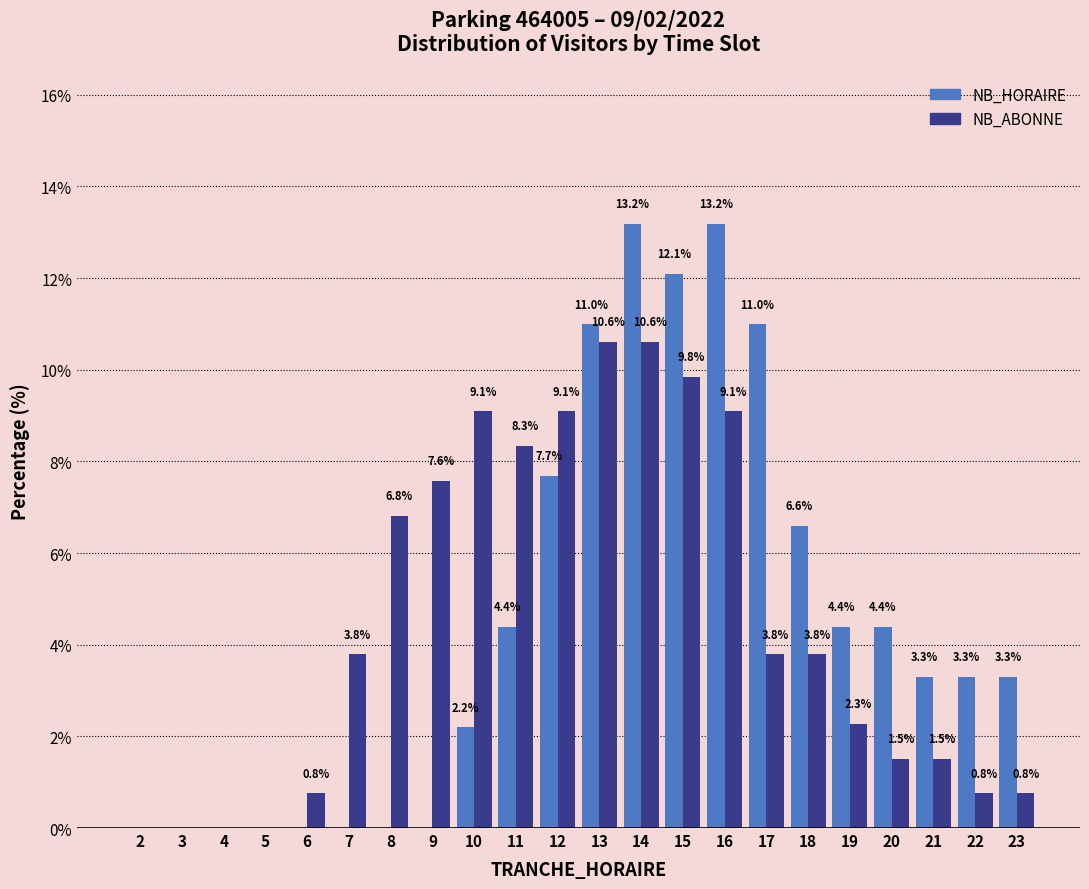

Reading left to right, extract all data points from this chart.

NB_HORAIRE: 2=0.0	3=0.0	4=0.0	5=0.0	6=0.0	7=0.0	8=0.0	9=0.0	10=2.2	11=4.4	12=7.7	13=11.0	14=13.2	15=12.1	16=13.2	17=11.0	18=6.6	19=4.4	20=4.4	21=3.3	22=3.3	23=3.3
NB_ABONNE: 2=0.0	3=0.0	4=0.0	5=0.0	6=0.8	7=3.8	8=6.8	9=7.6	10=9.1	11=8.3	12=9.1	13=10.6	14=10.6	15=9.8	16=9.1	17=3.8	18=3.8	19=2.3	20=1.5	21=1.5	22=0.8	23=0.8